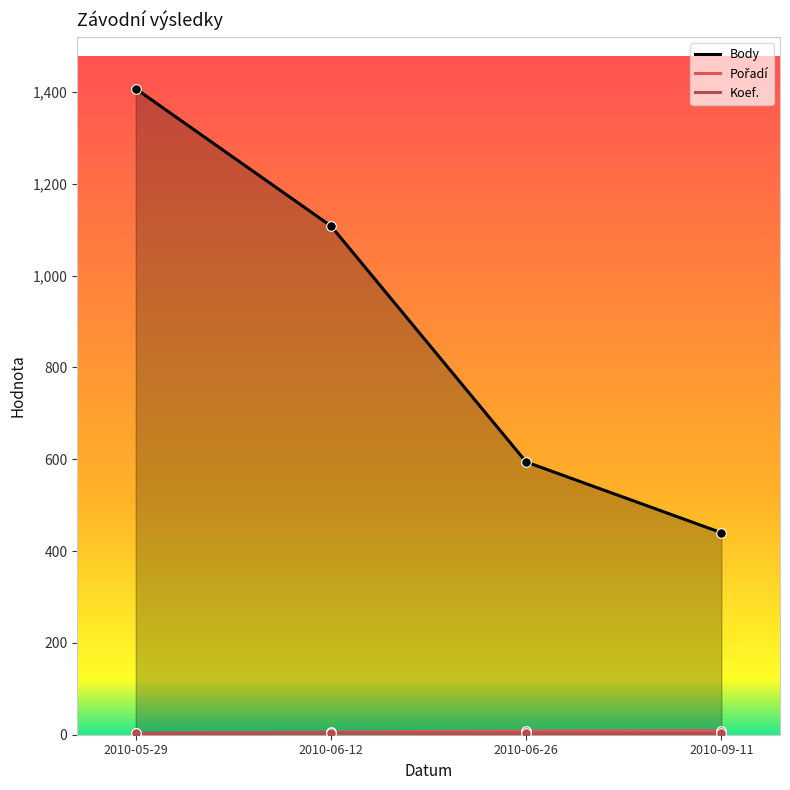

Which series contains the highest Y value?

Body